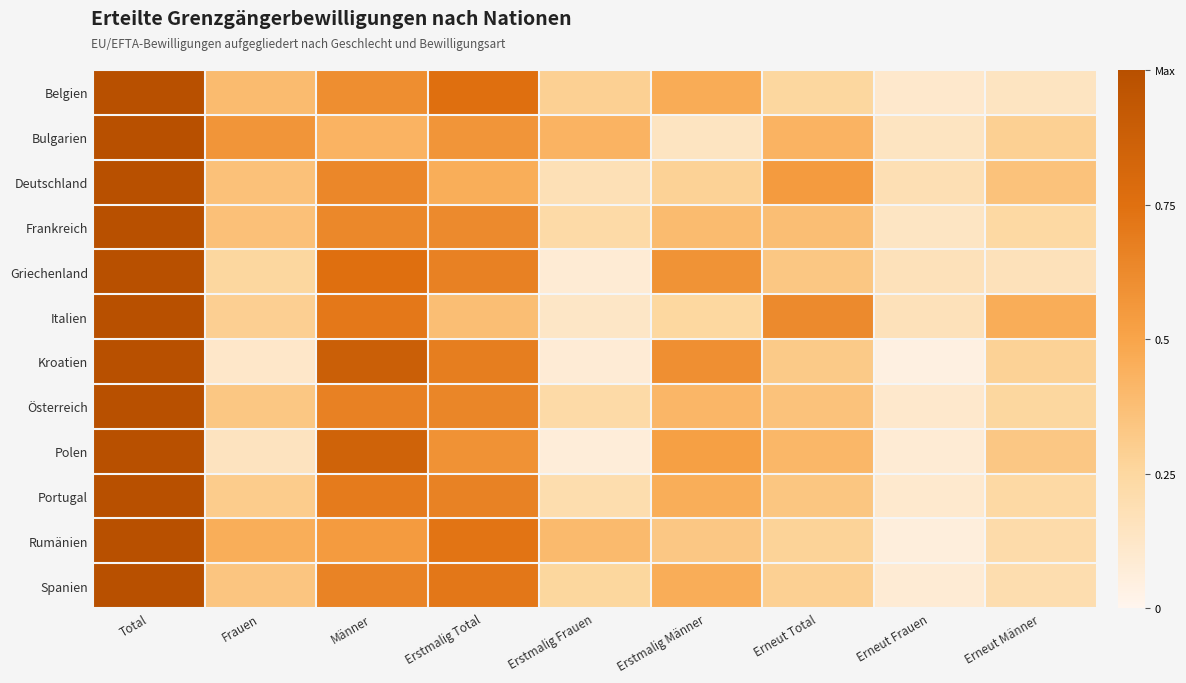

Rank the series at Erneut Frauen from highest to lowest value.

Deutschland, Griechenland, Italien, Bulgarien, Frankreich, Belgien, Österreich, Portugal, Spanien, Polen, Rumänien, Kroatien